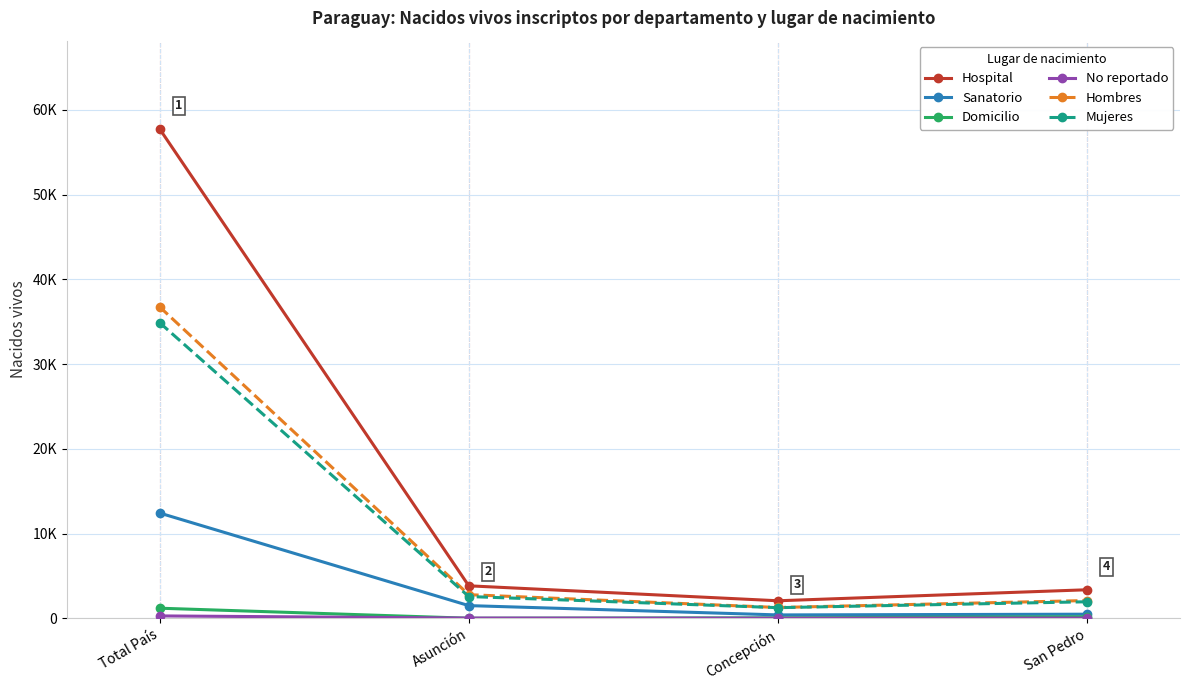

Where is Domicilio nearest to the value 595?

San Pedro